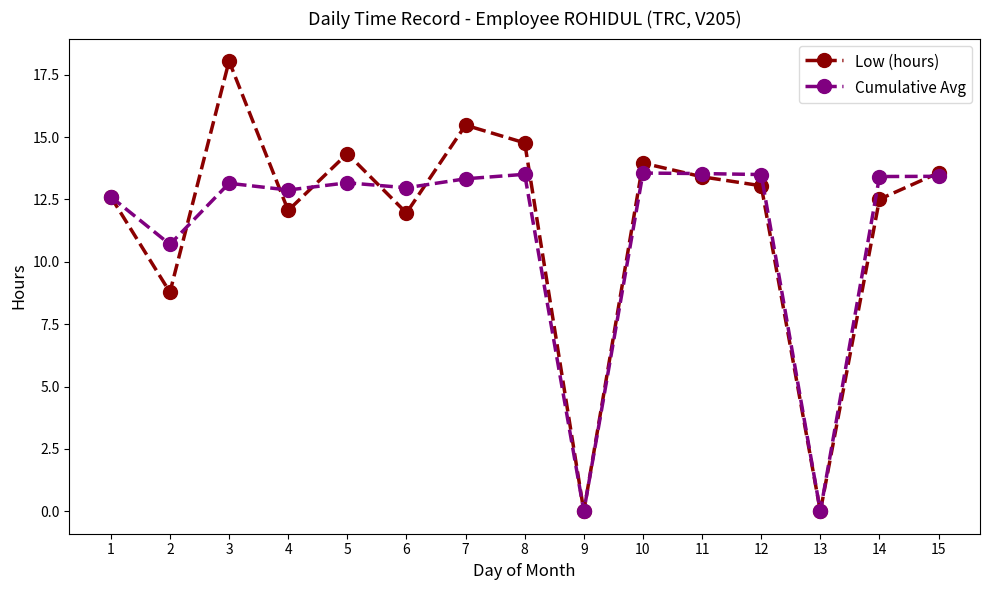

What is the difference between the second highest and minimum values in the Cumulative Avg series?

13.5